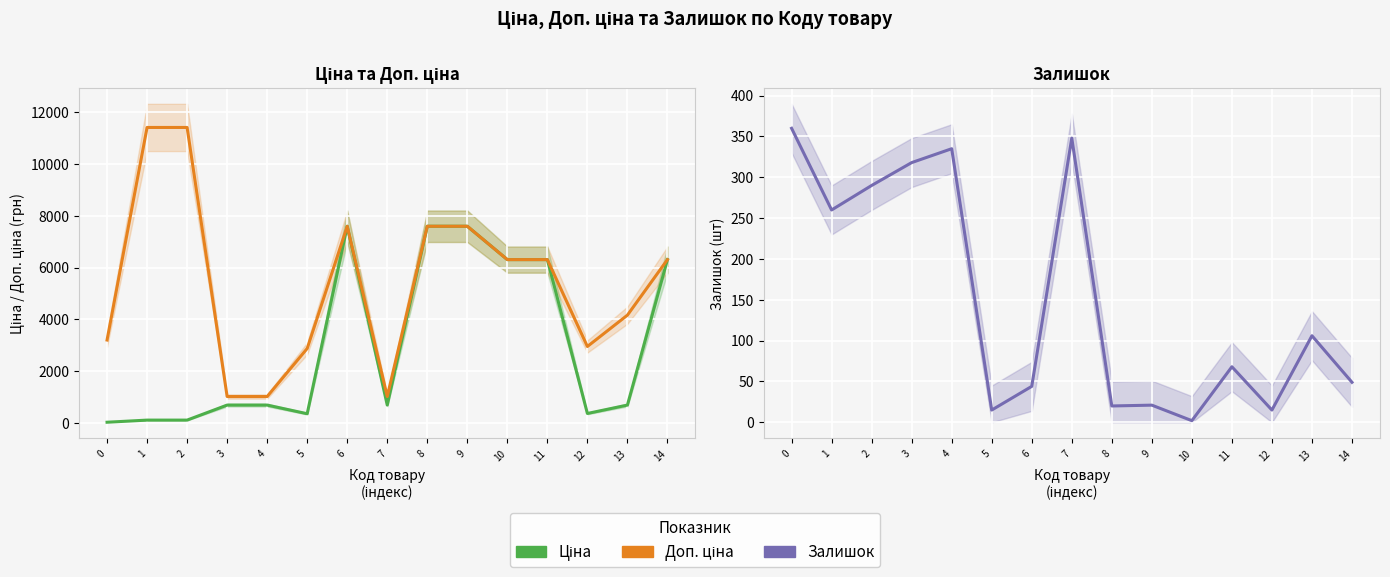

True or false: Ціна and Доп. ціна intersect in this chart.

False